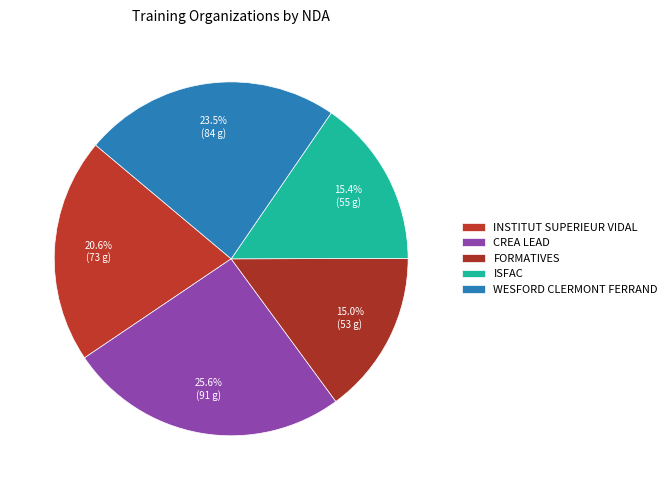

Count the number of slices in the pie.

5